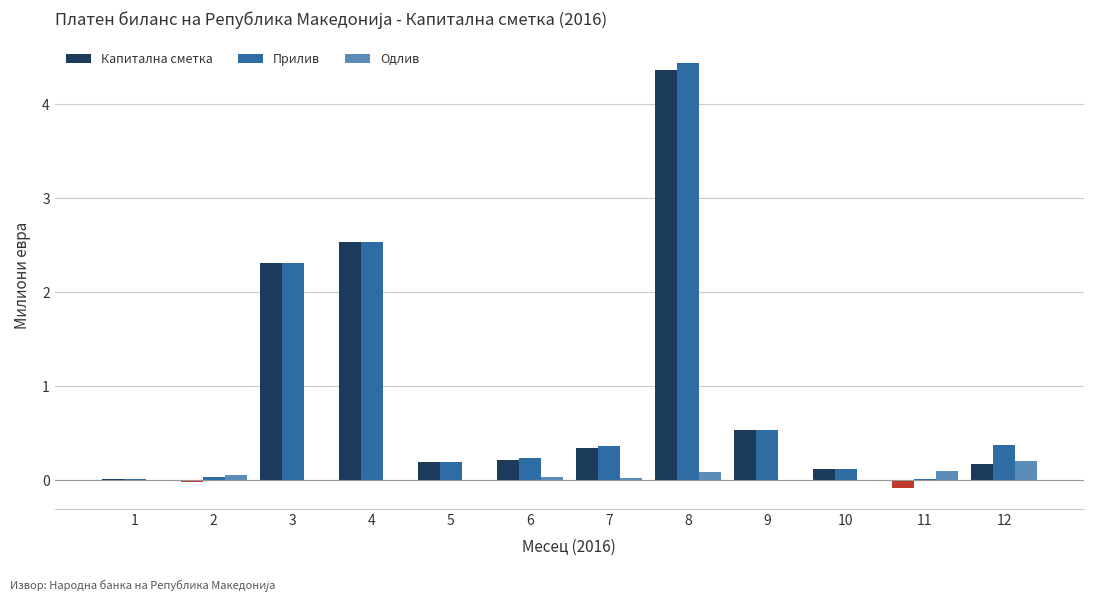

Is the value of Одлив at 4 greater than the value of Капитална сметка at 4?

No